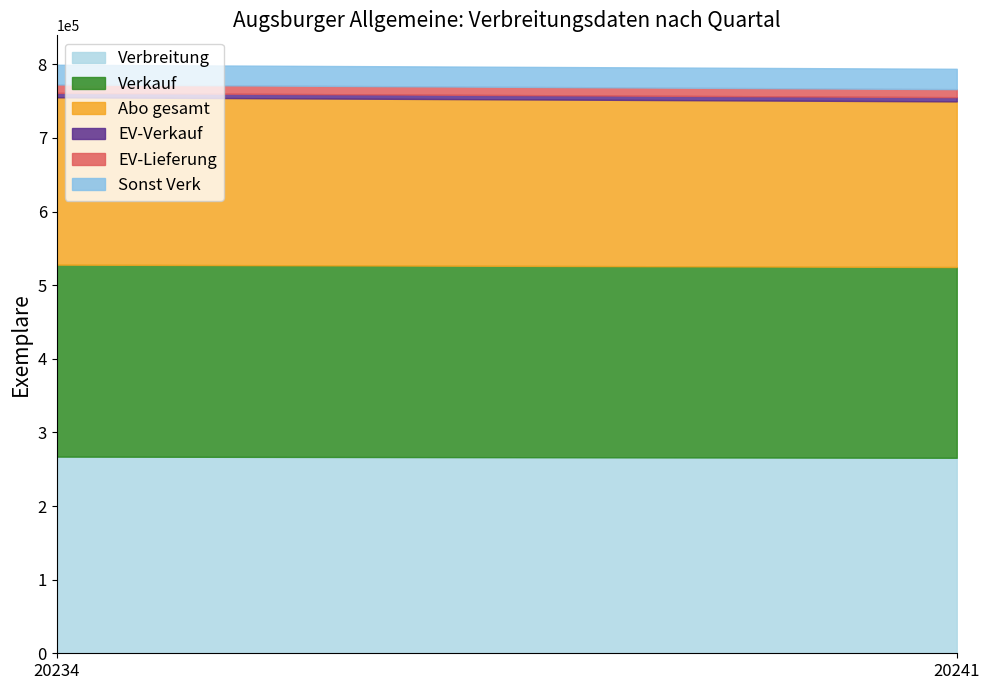

What is the difference between the EV-Lieferung values at 20234 and 20241?

539